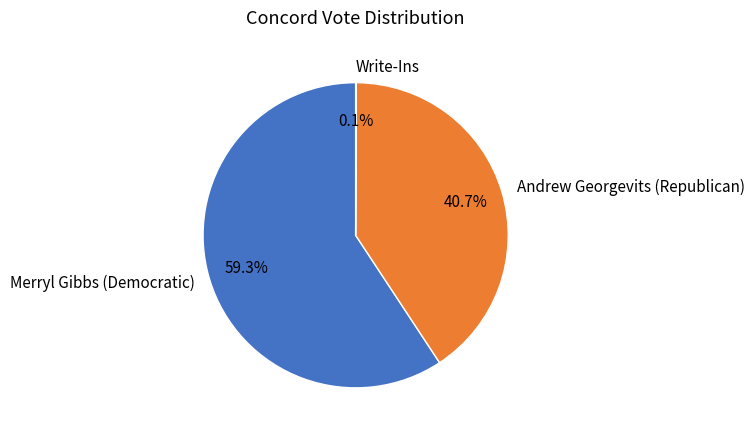

Between Merryl Gibbs (Democratic) and Andrew Georgevits (Republican), which is larger?

Merryl Gibbs (Democratic)